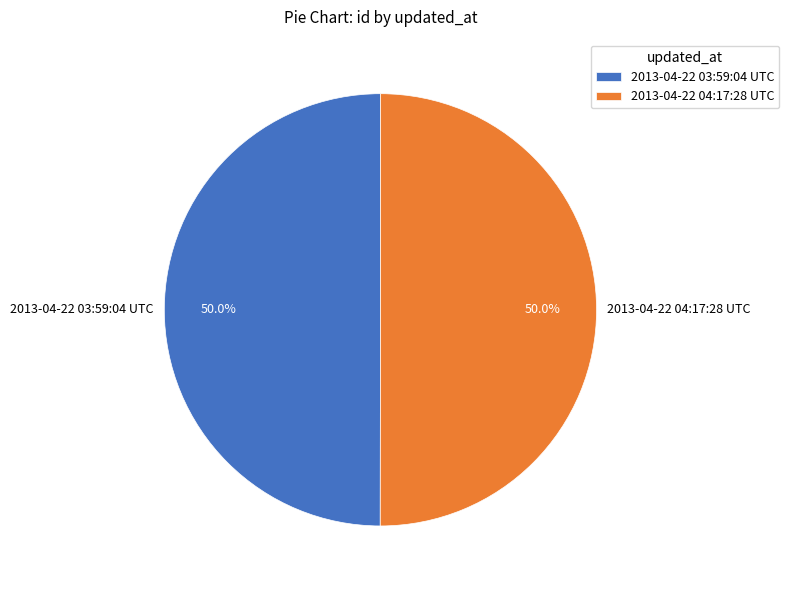

To the nearest percent, what percentage of the pie is 2013-04-22 03:59:04 UTC?

50%